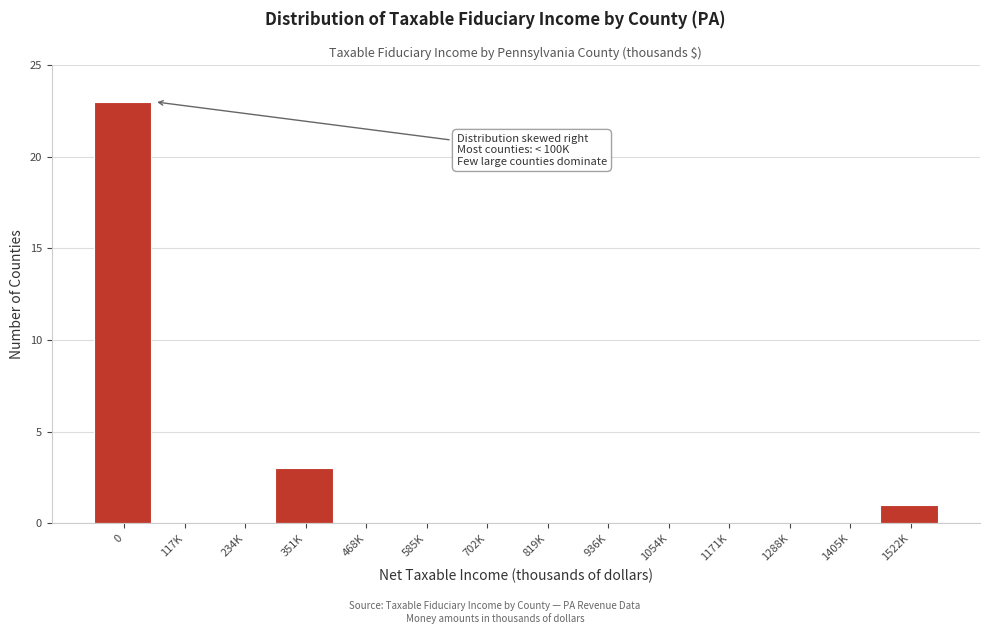

Reading left to right, extract all data points from this chart.

0=23	117K=0	234K=0	351K=3	468K=0	585K=0	702K=0	819K=0	936K=0	1054K=0	1171K=0	1288K=0	1405K=0	1522K=1